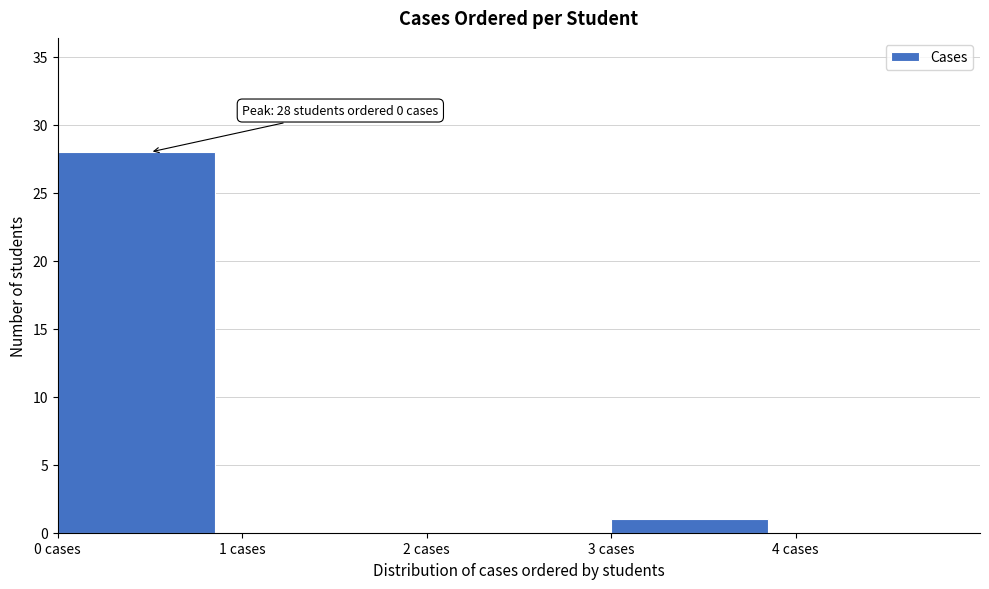

Reading left to right, what are all the values shown in this chart?

0 cases=28	1 cases=0	2 cases=0	3 cases=1	4 cases=0